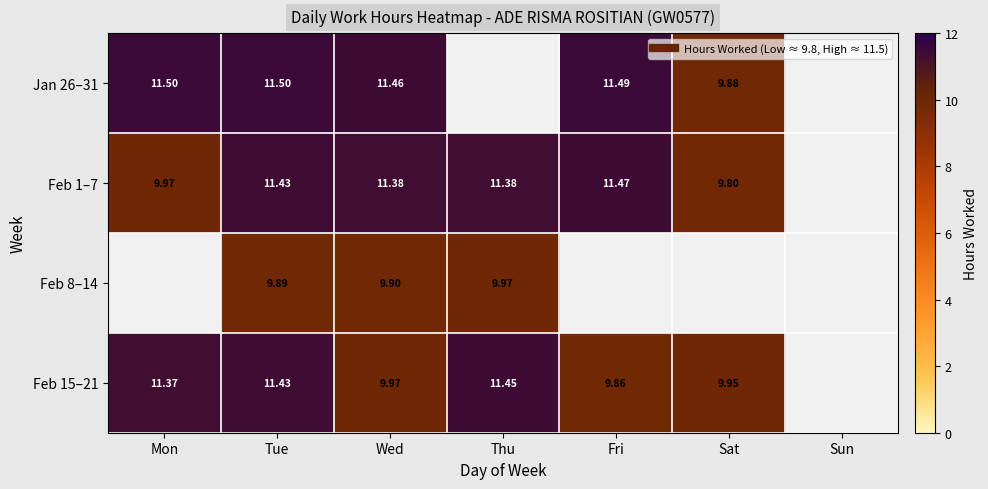

Which category has the highest value in the Jan 26–31 series?

Mon